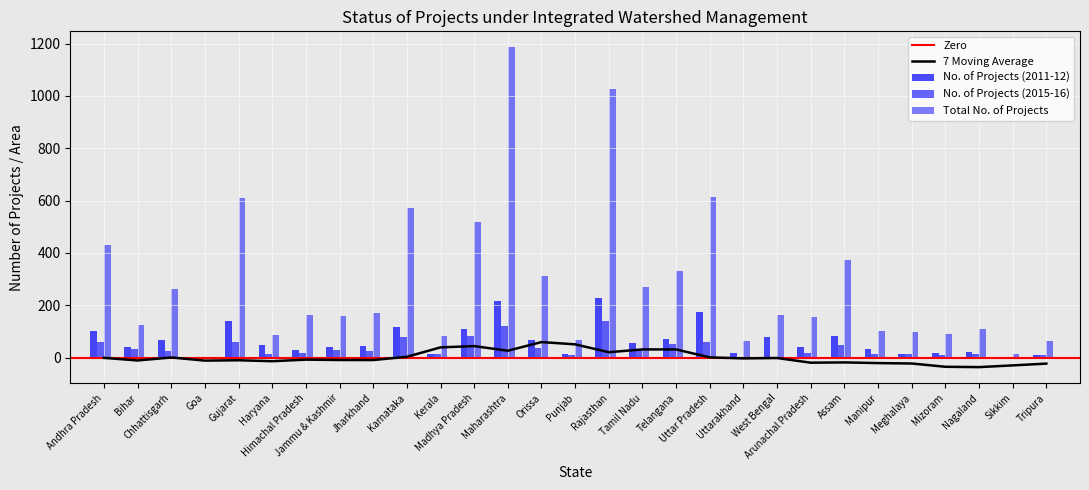

True or false: No. of Projects (2015-16) has a value of 29 at Jammu & Kashmir.

True